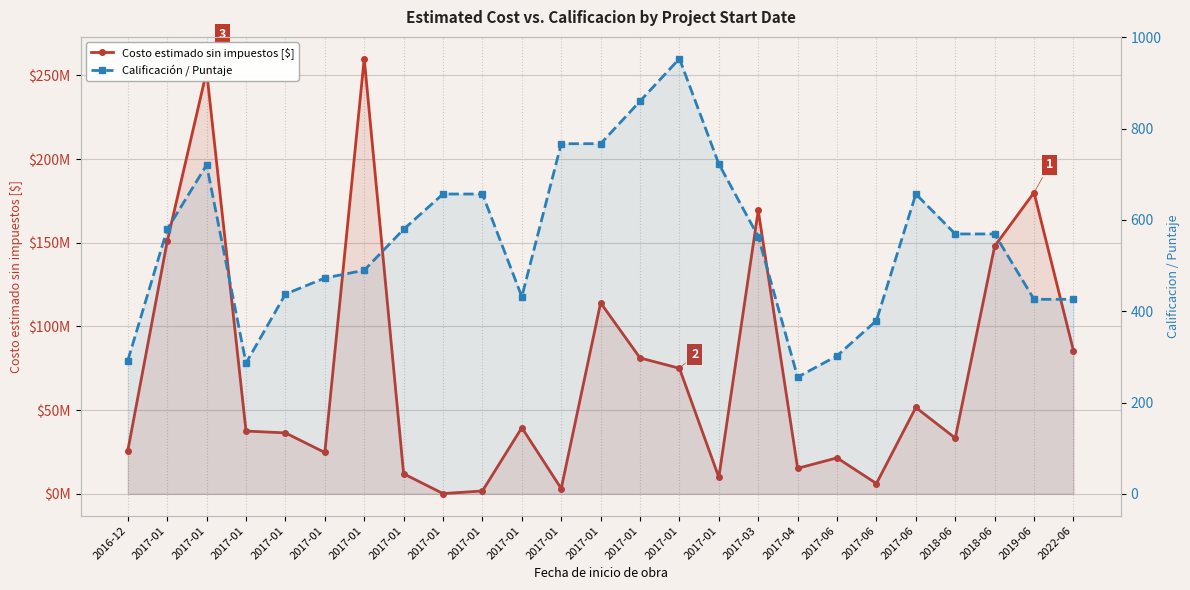

At how many categories does at least one series exceed 164306553?

4